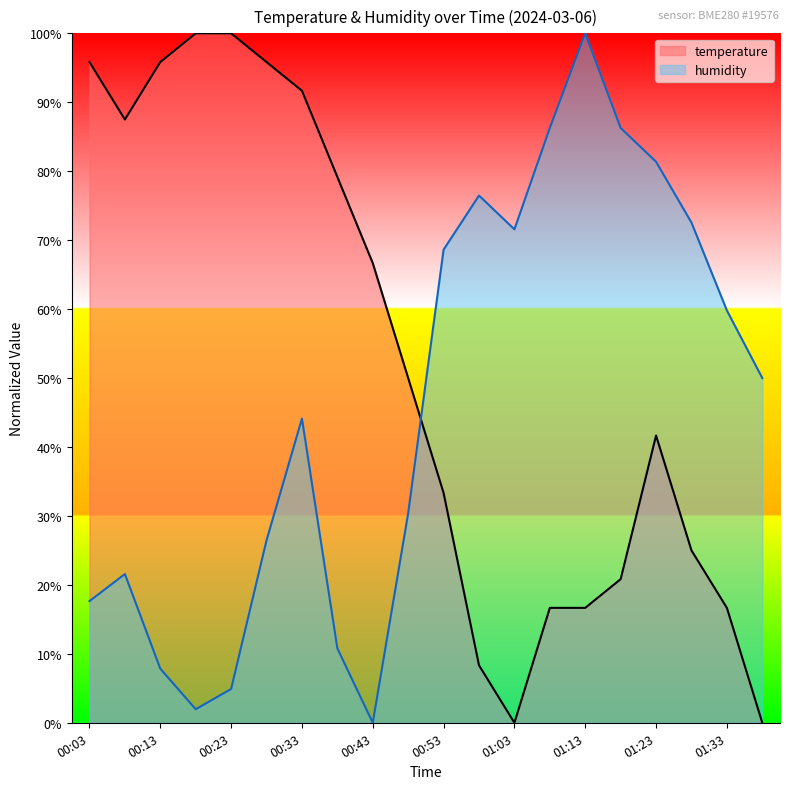

True or false: humidity has a value of 10.8 at 00:38.

True